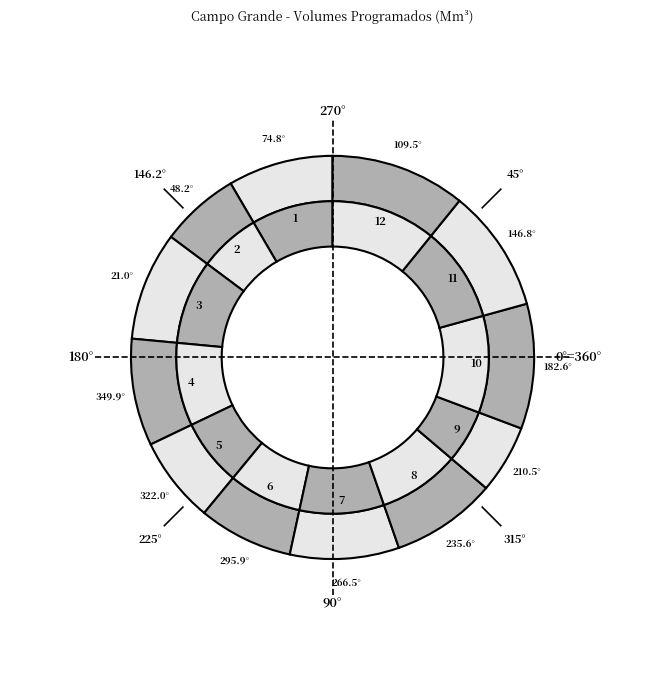

True or false: 2025-03-29 accounts for 17% of the total.

False